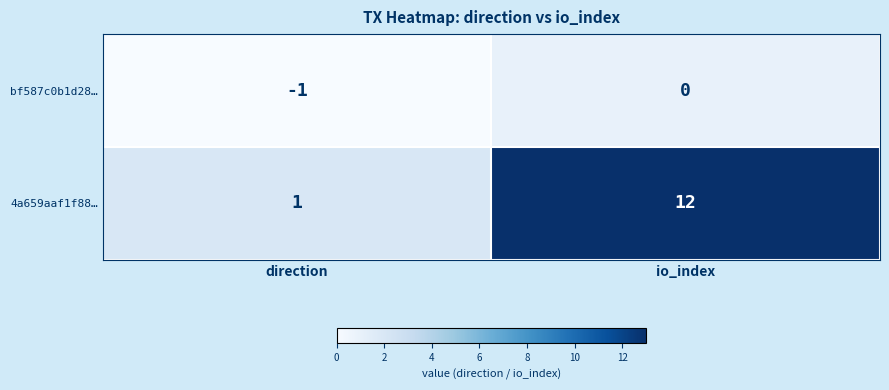

What is the difference between the highest and lowest values at direction?

2